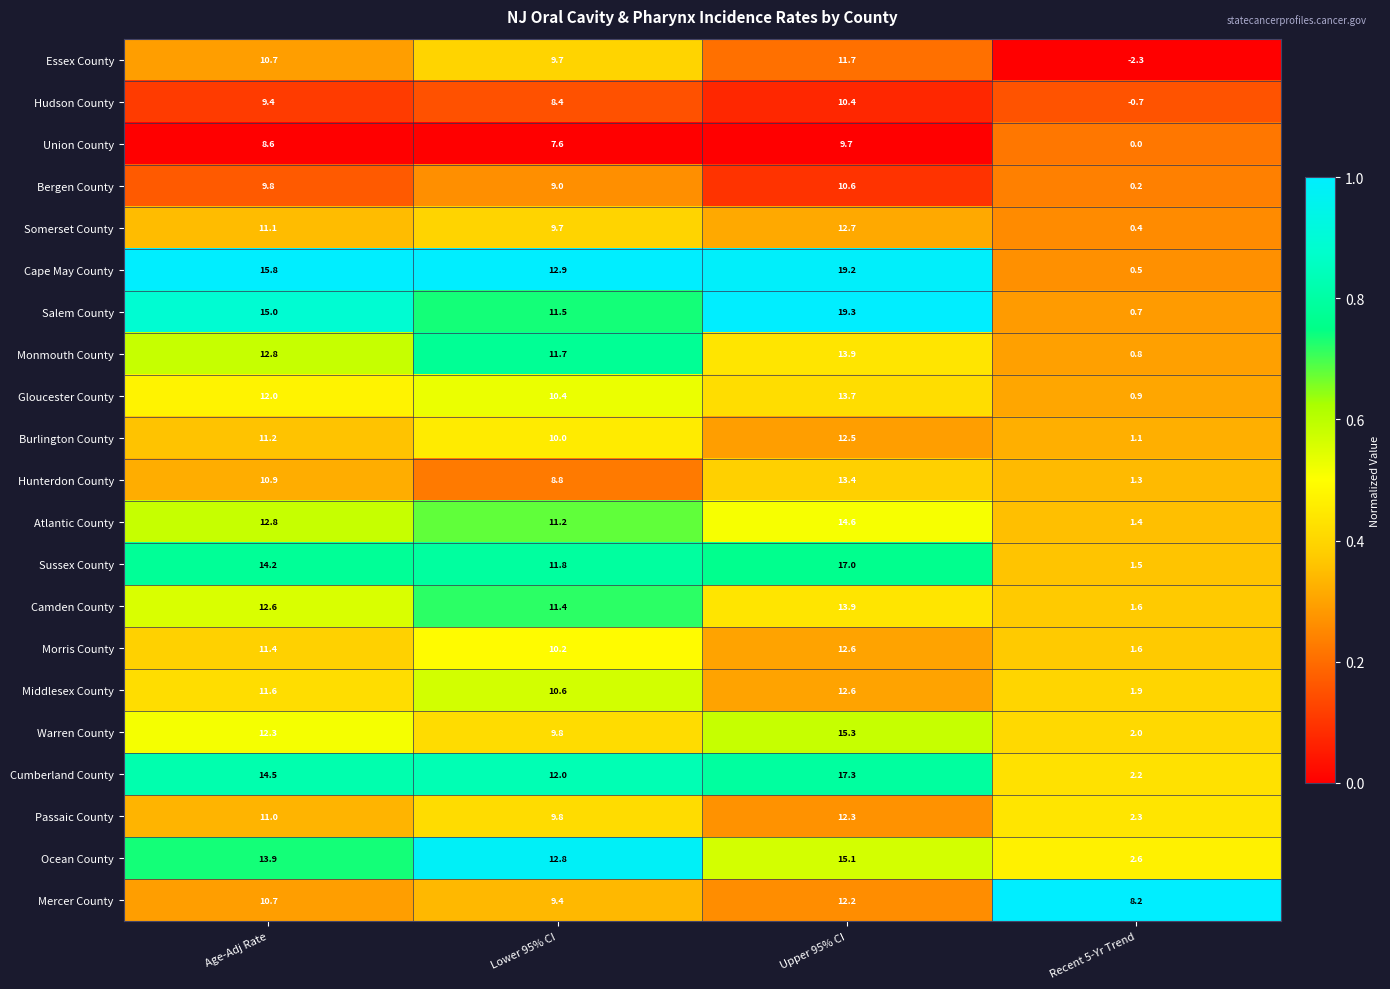

Read the Atlantic County value at Lower 95% CI.

11.2